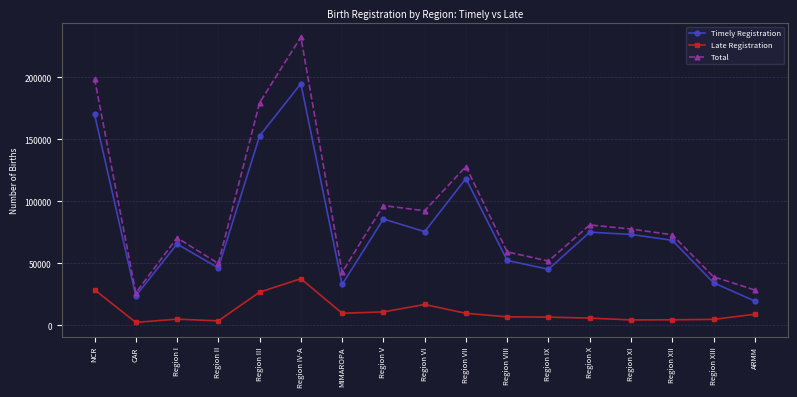

Between CAR and Region VII, which series saw the biggest shift?

Total